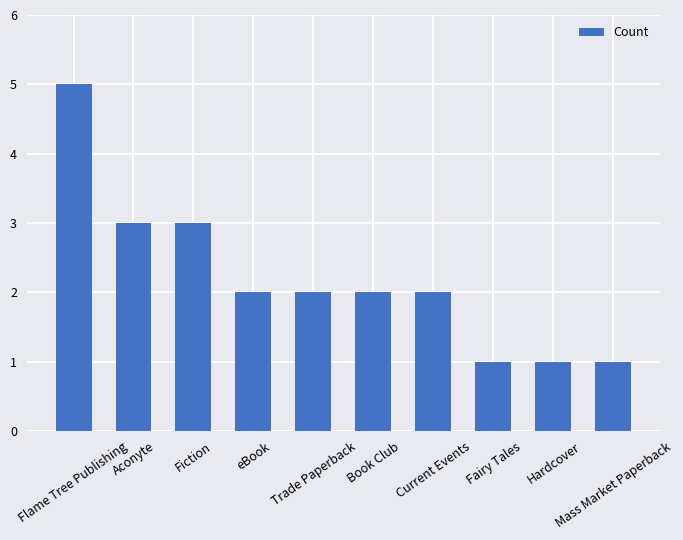

Is it true that the value at Aconyte is 3?

True